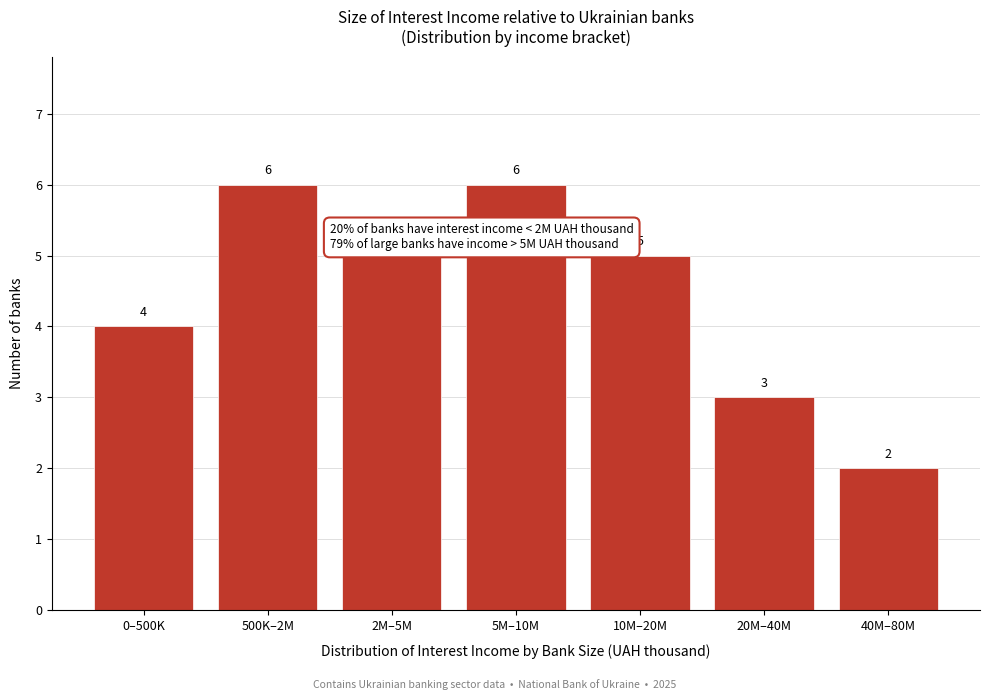

Reading right to left, what are all the values shown in this chart?

40M–80M=2	20M–40M=3	10M–20M=5	5M–10M=6	2M–5M=5	500K–2M=6	0–500K=4